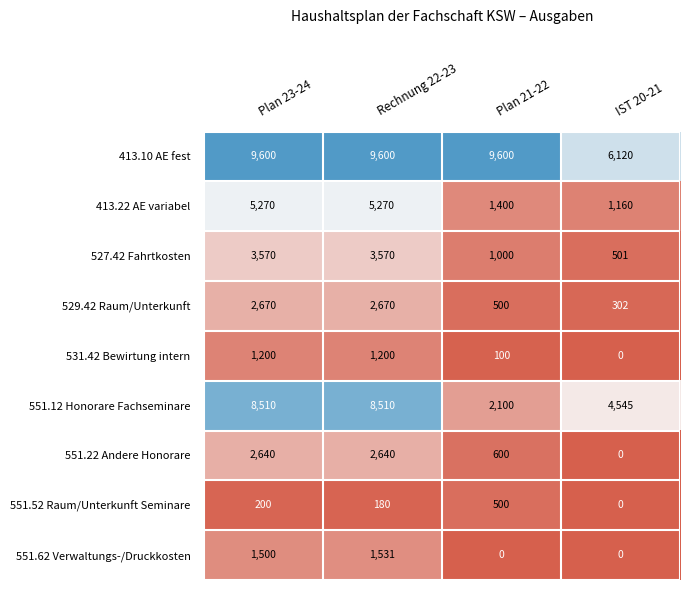

What is the difference between the 529.42 Raum/Unterkunft values at Plan 23-24 and Plan 21-22?

2170